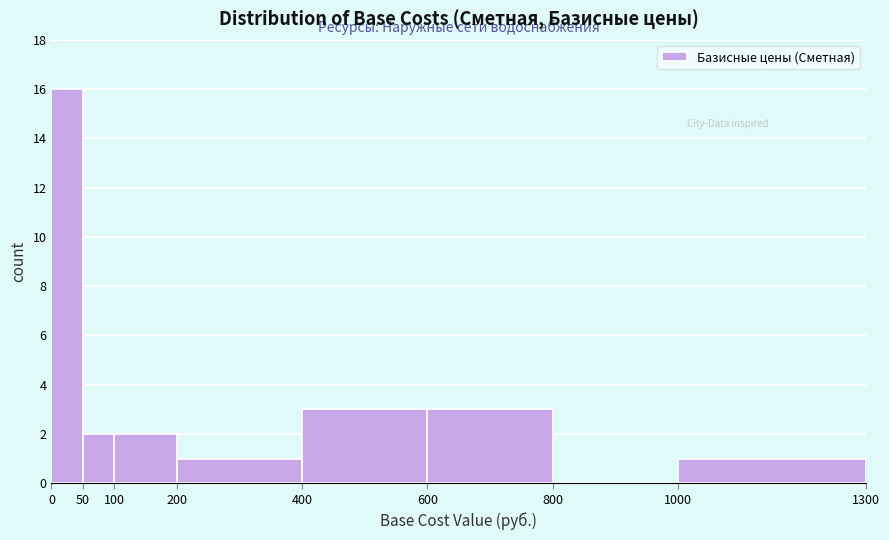

Reading left to right, list every bar in this chart as the range it spans on the x-axis followed by its height. The values are not printed on the chart, so give them approximately, as read against the axis.

0 to 50: 16
50 to 100: 2
100 to 200: 2
200 to 400: 1
400 to 600: 3
600 to 800: 3
800 to 1000: 0
1000 to 1300: 1